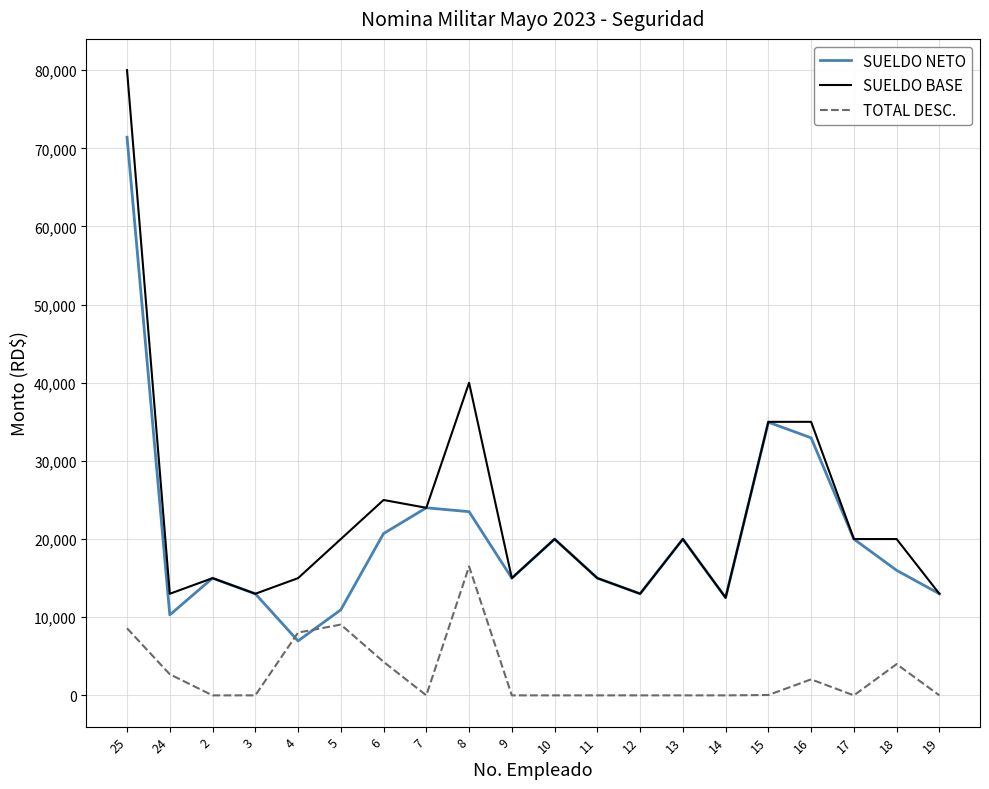

Which series has the widest spread of values?

SUELDO BASE